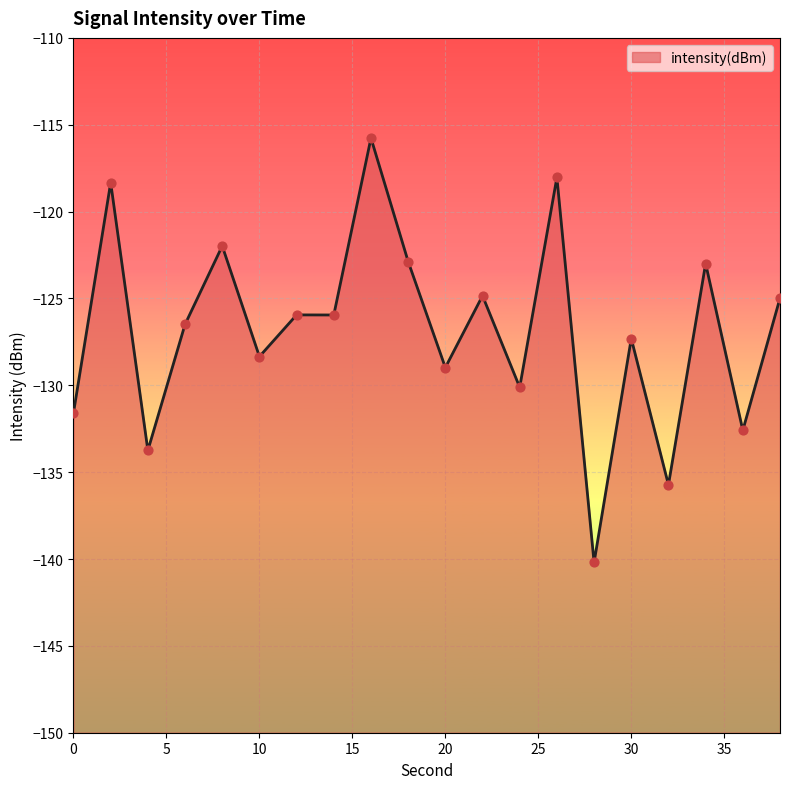

Between 0 and 30, which is larger?

30